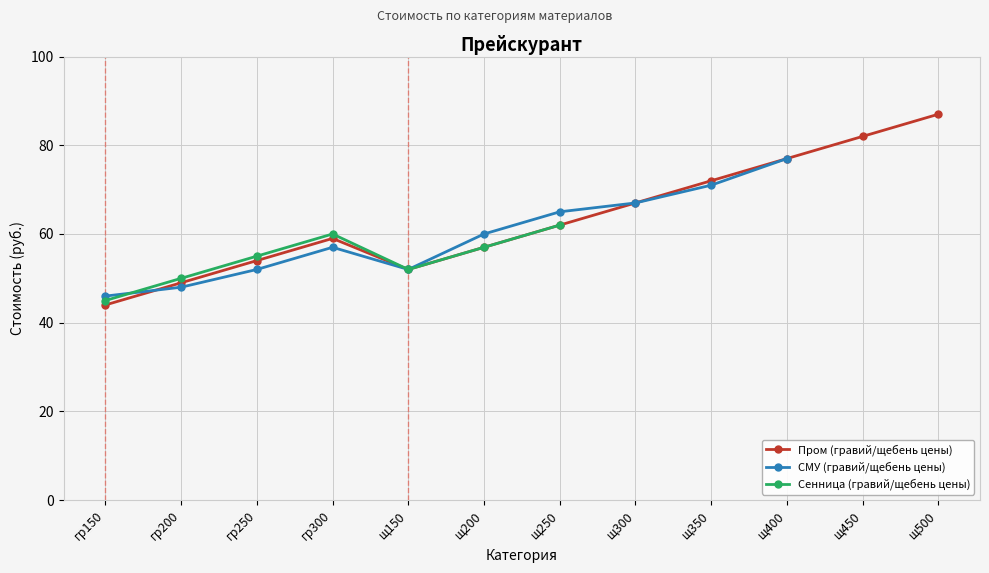

What is the lowest value of the СМУ (гравий/щебень цены) series?

46.0